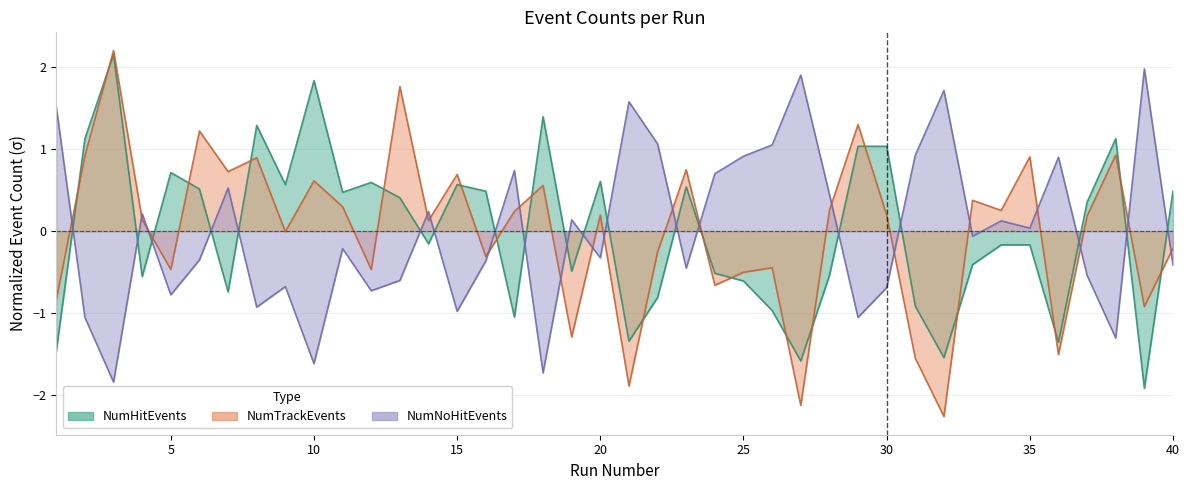

What is the difference between the maximum and minimum values in the NumTrackEvents series?

4.5